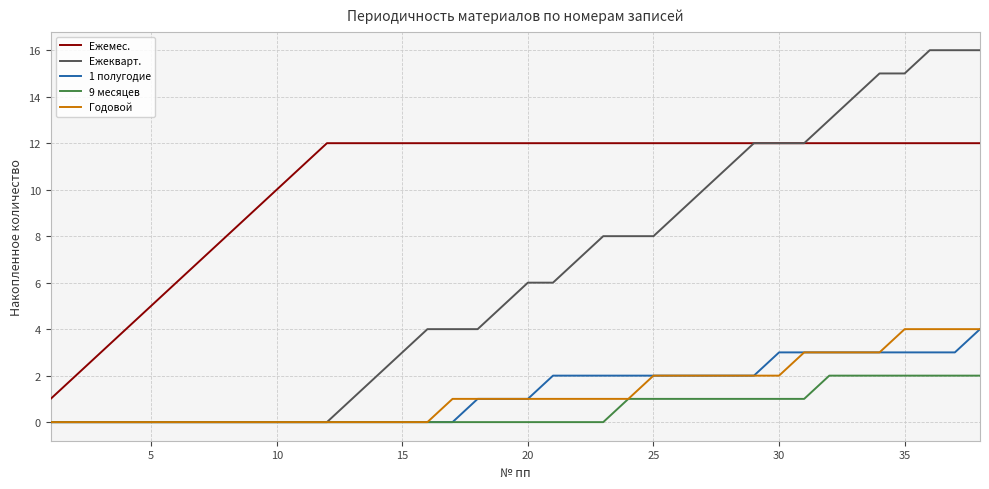

Which series has the largest total across all categories?

Ежемес.